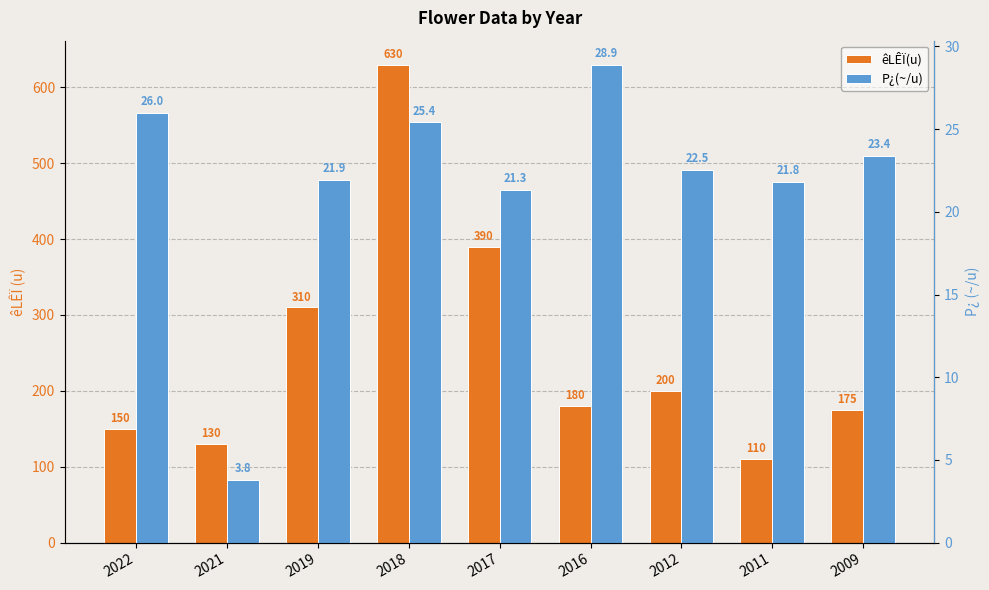

What is the value of the P¿(~/u) bar at the 9th from the left?

23.4